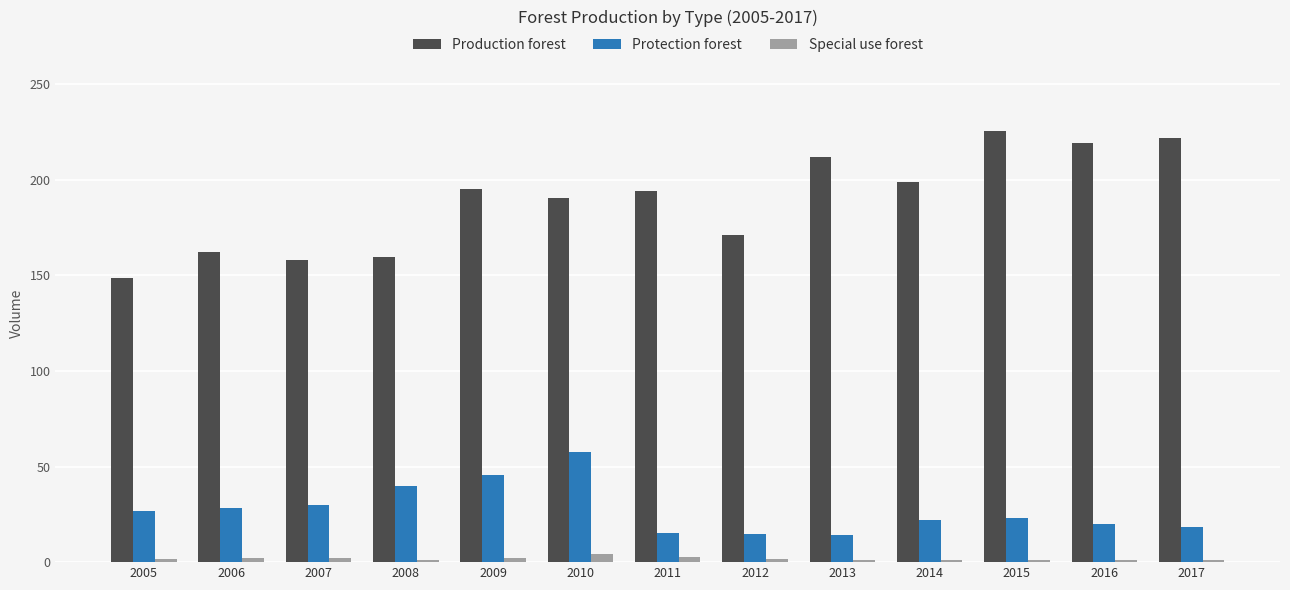

Is the value of Special use forest at 2007 greater than the value of Production forest at 2014?

No